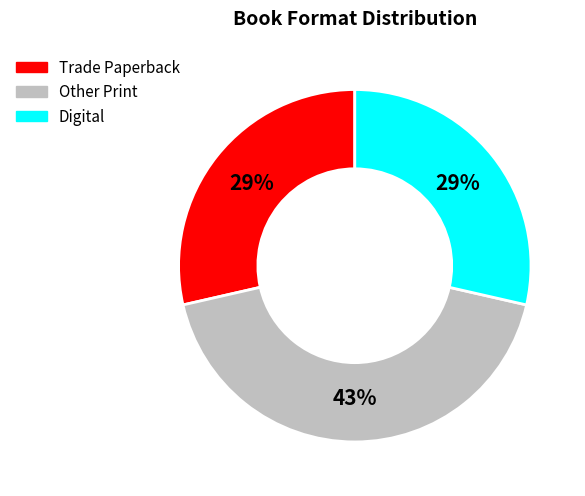

To the nearest percent, what is the average slice percentage?

33%